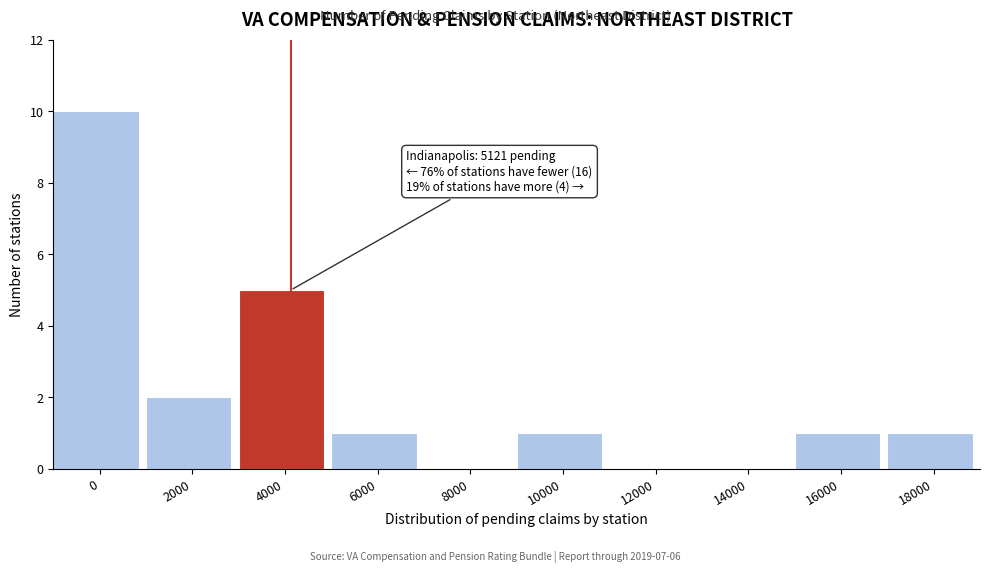

Reading right to left, transcribe all the data shown in this chart.

18000=1	16000=1	14000=0	12000=0	10000=1	8000=0	6000=1	4000=5	2000=2	0=10